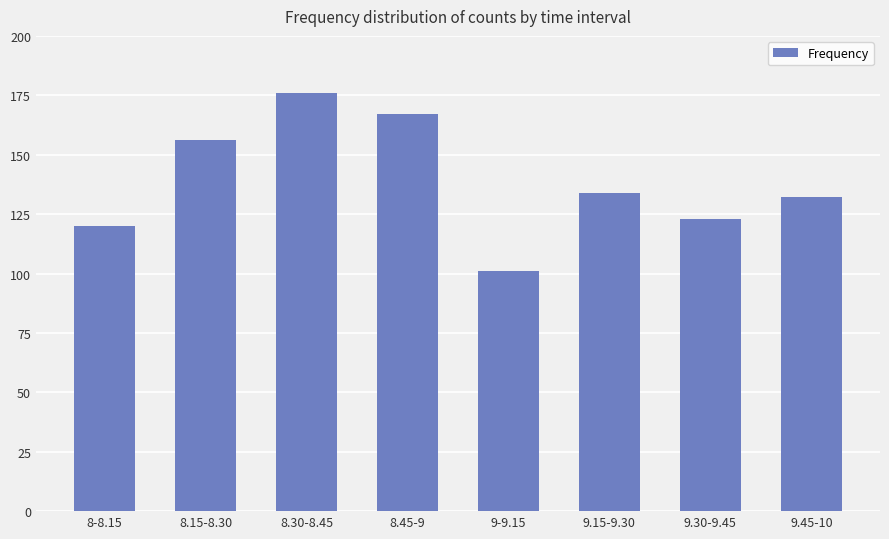

Is it true that the value at 8.15-8.30 is 207?

False